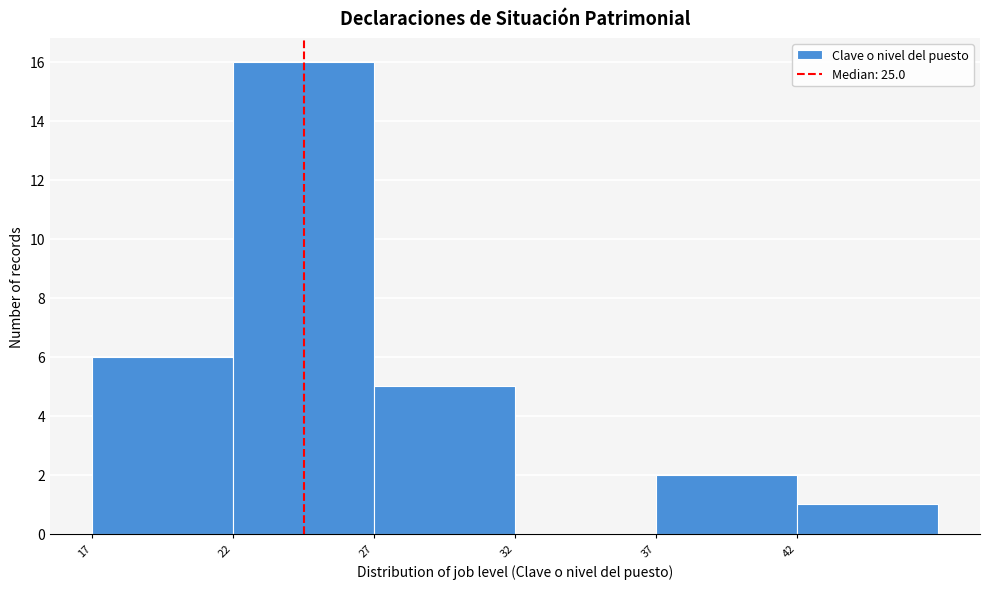

Reading left to right, transcribe all the data shown in this chart.

17=6	22=16	27=5	32=0	37=2	42=1